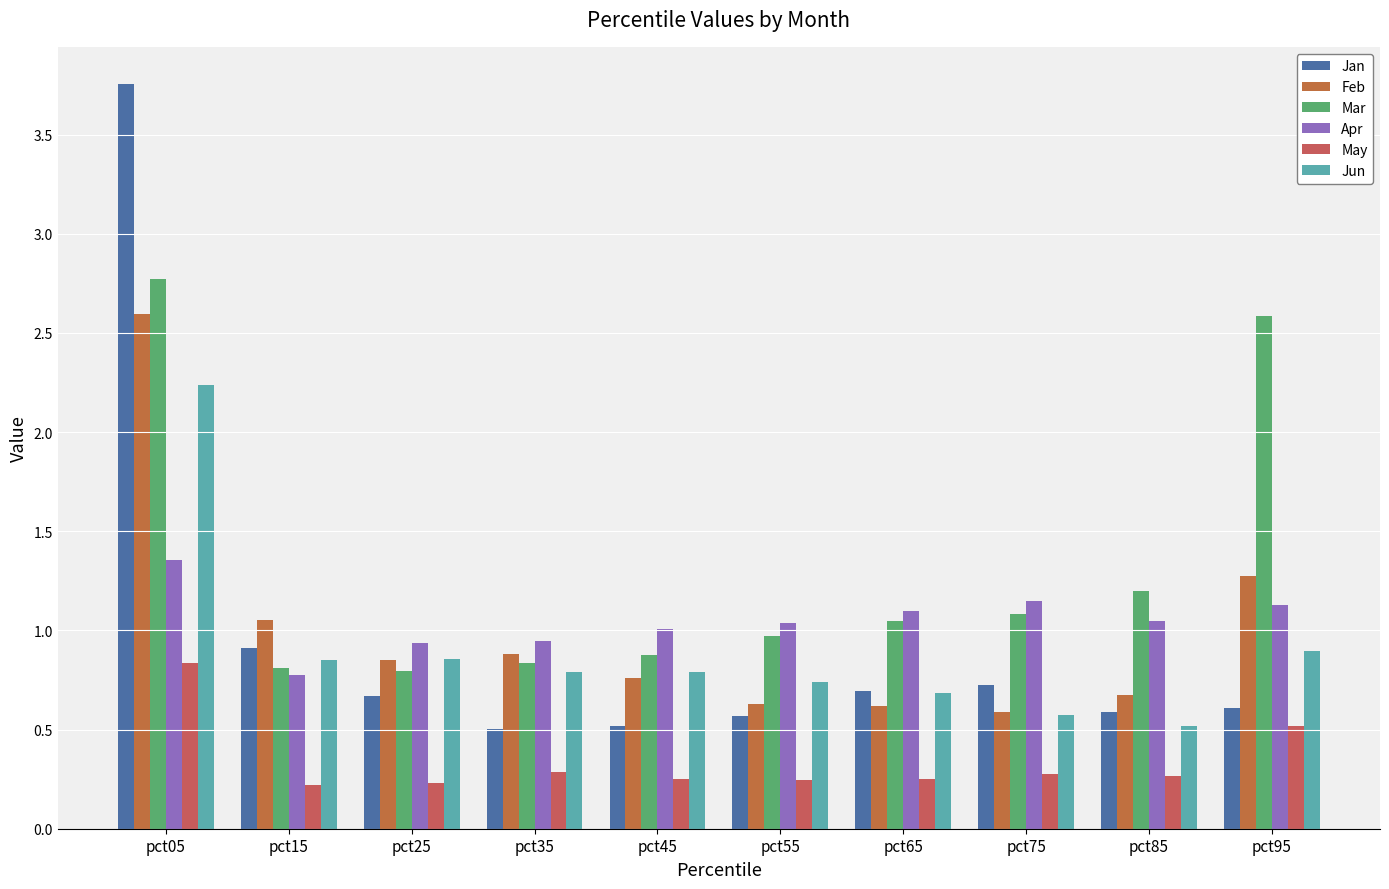

How many categories are shown in the chart?

10